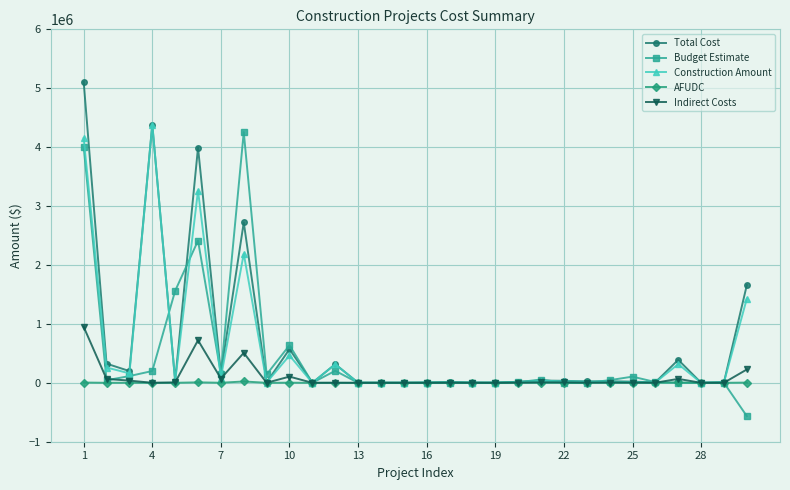

What is the smallest value displayed?

-565714.3